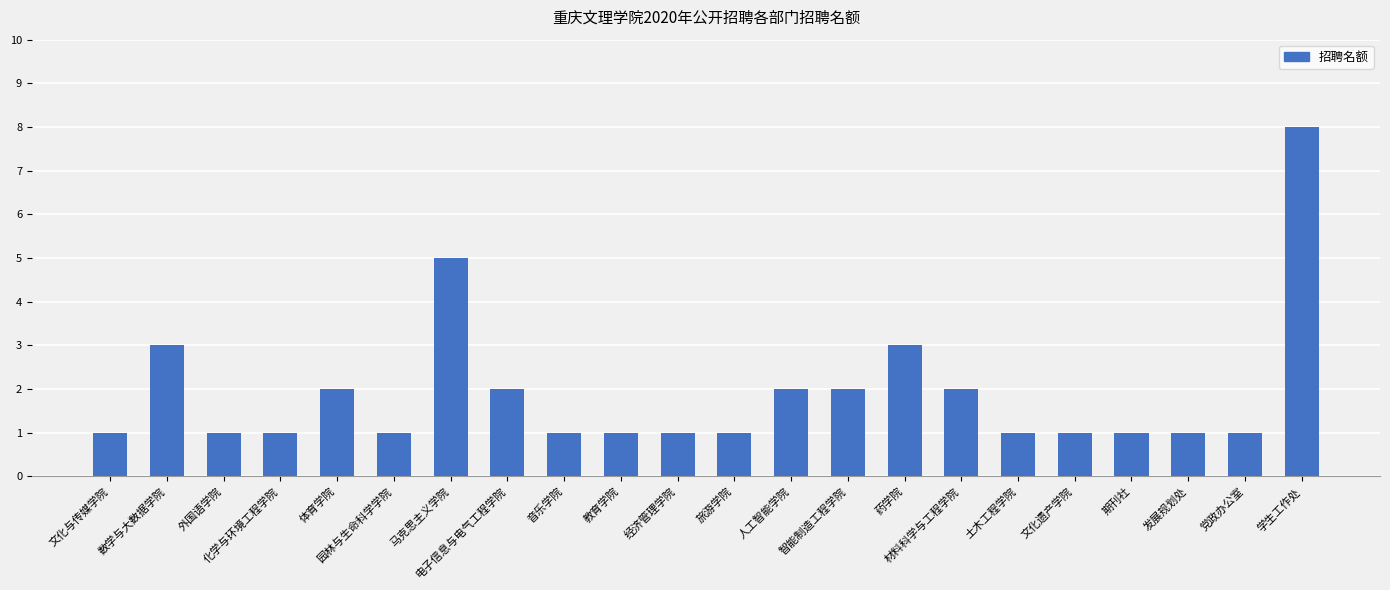

What is the average value?

2